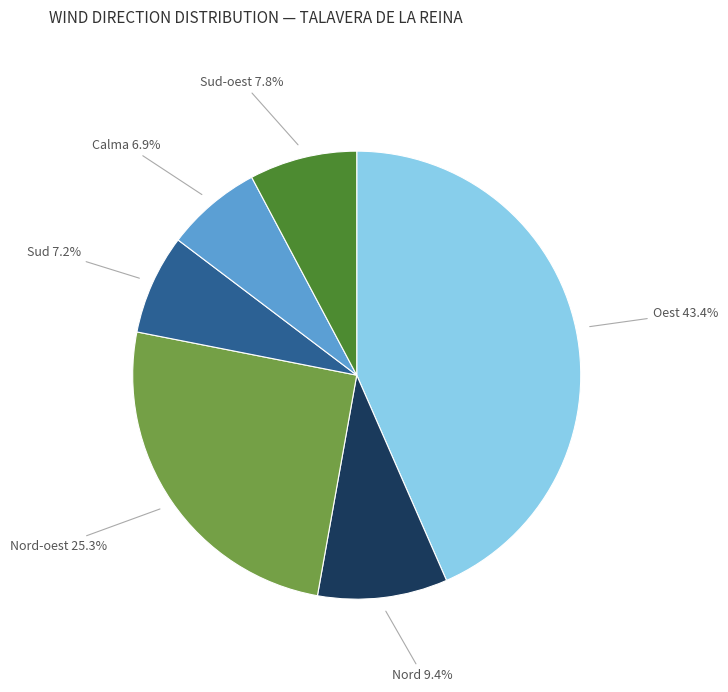

Is there a majority slice in this chart?

No